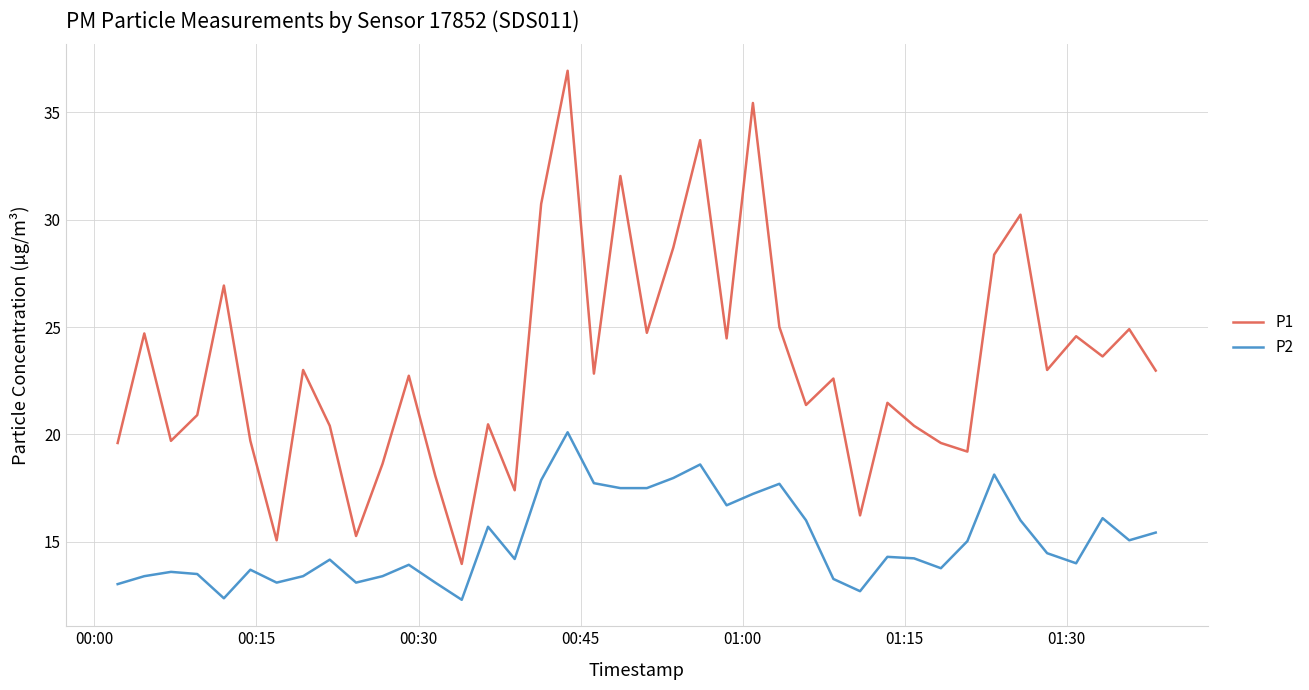

What is the minimum value for P1?

14.0